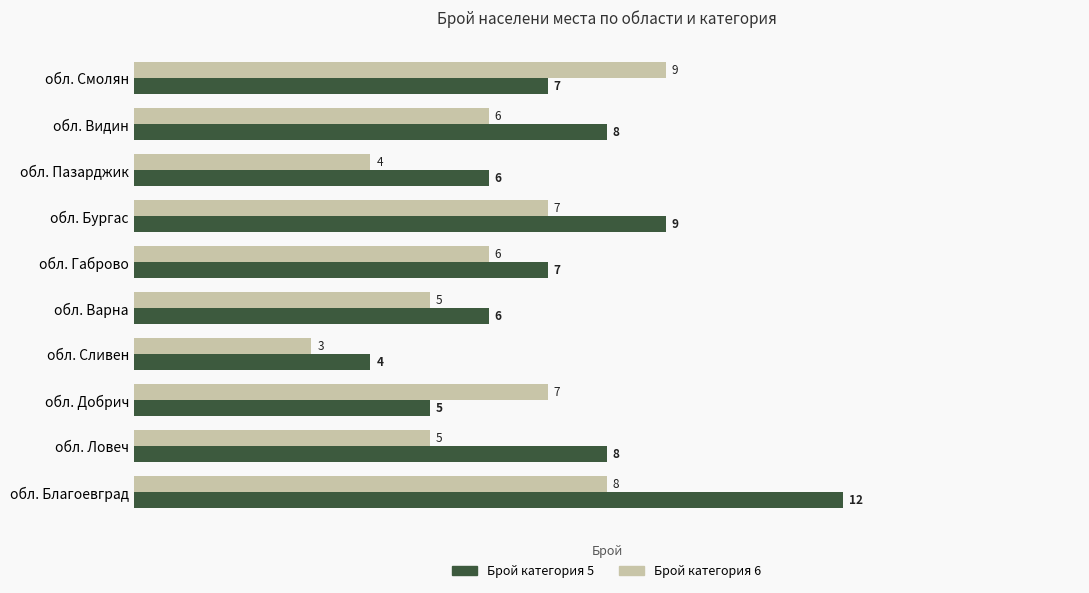

At which category is the sum across all series the highest?

обл. Благоевград